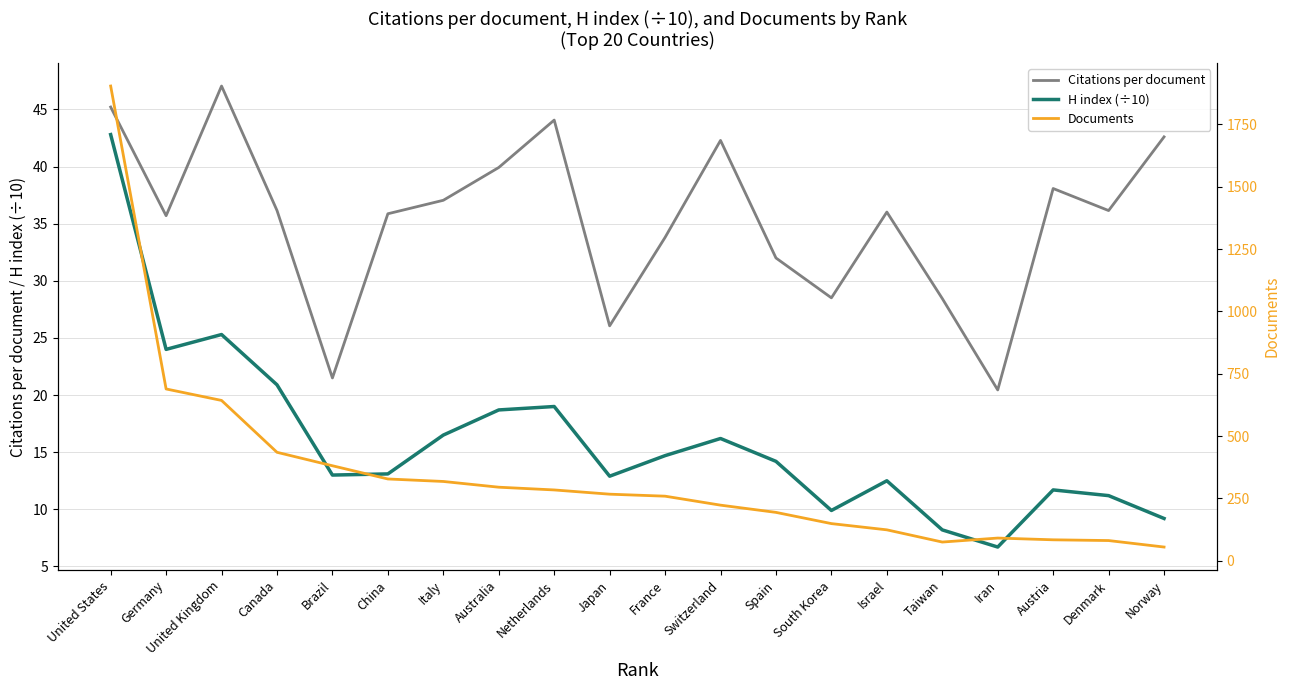

What is the greatest value displayed?

1904.0